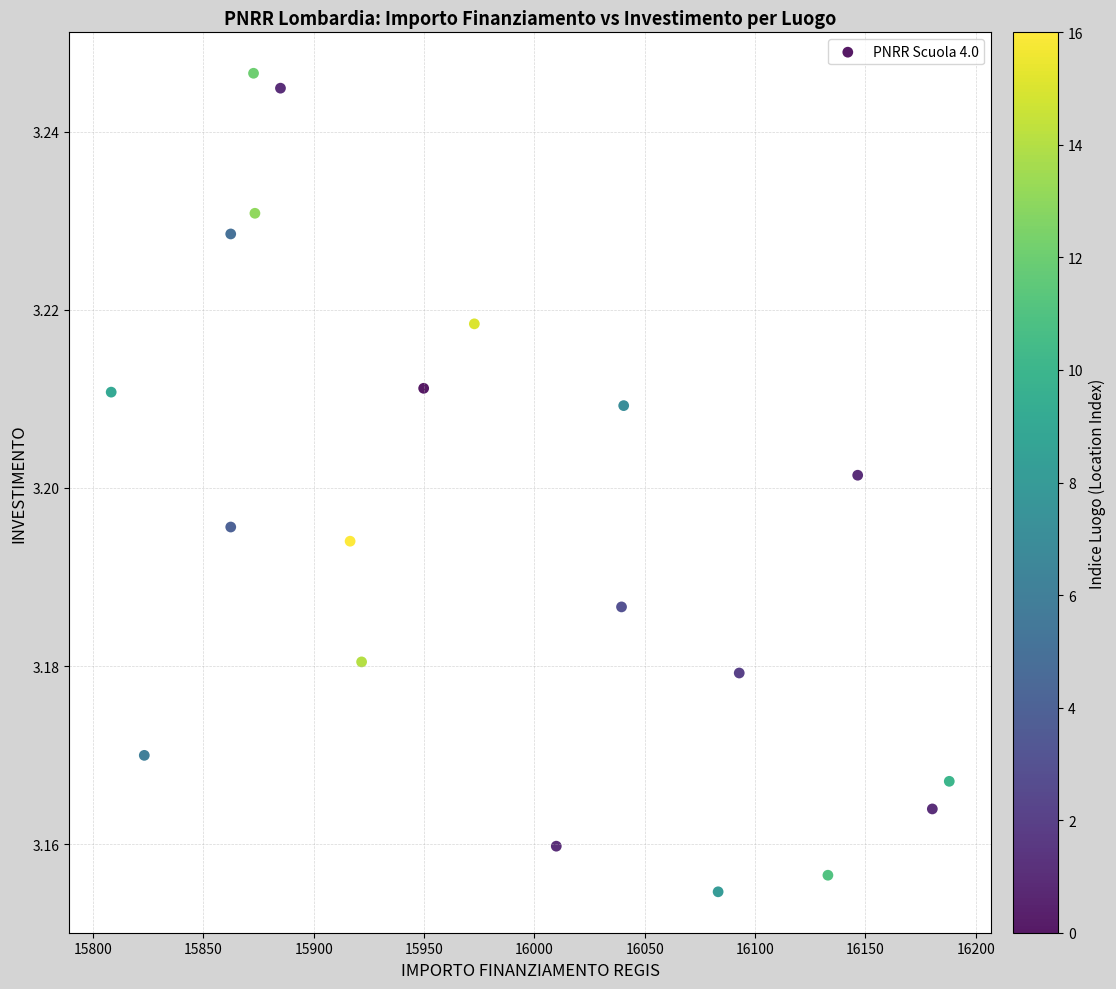

What is the range of X values (max minus min)?

379.7